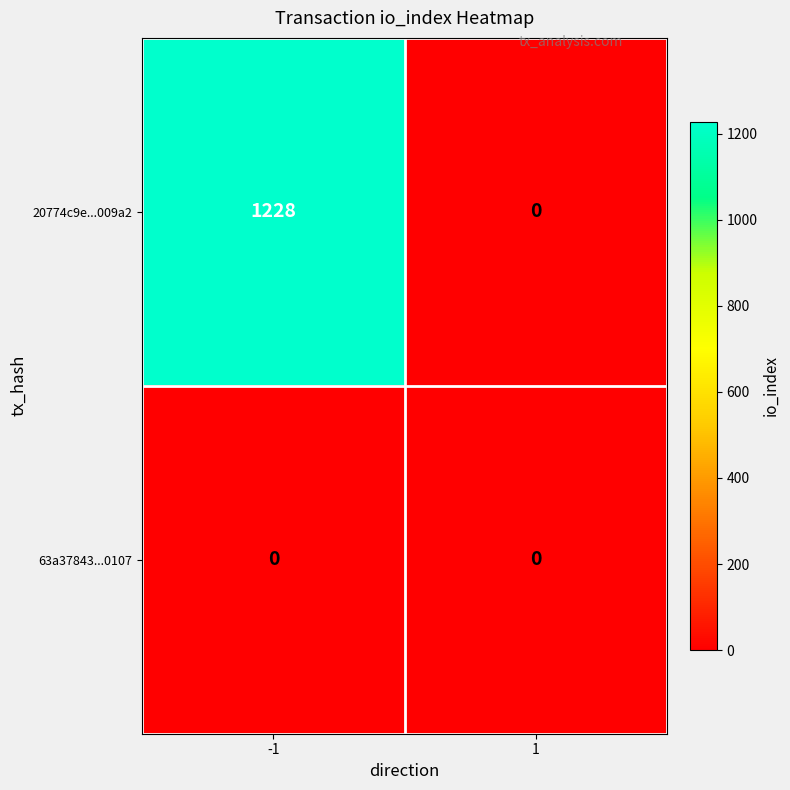

Rank the series by their average value, from highest to lowest.

20774c9e...009a2, 63a37843...0107